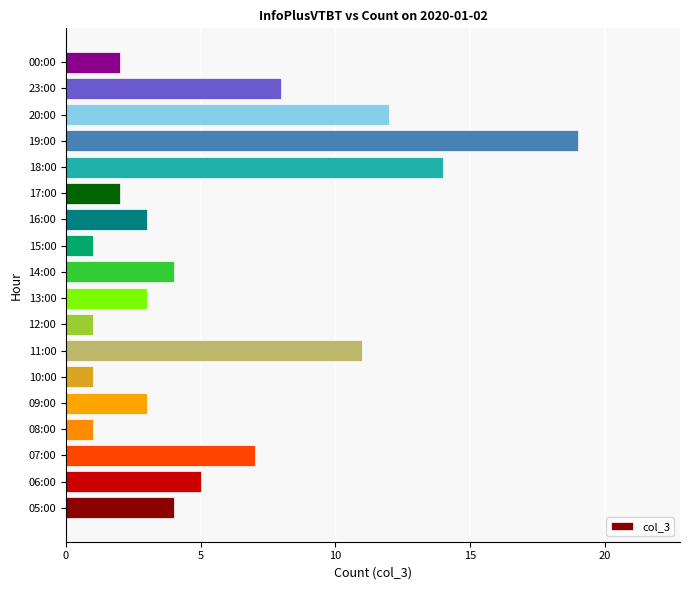

True or false: the data shows 2 at 17:00.

True